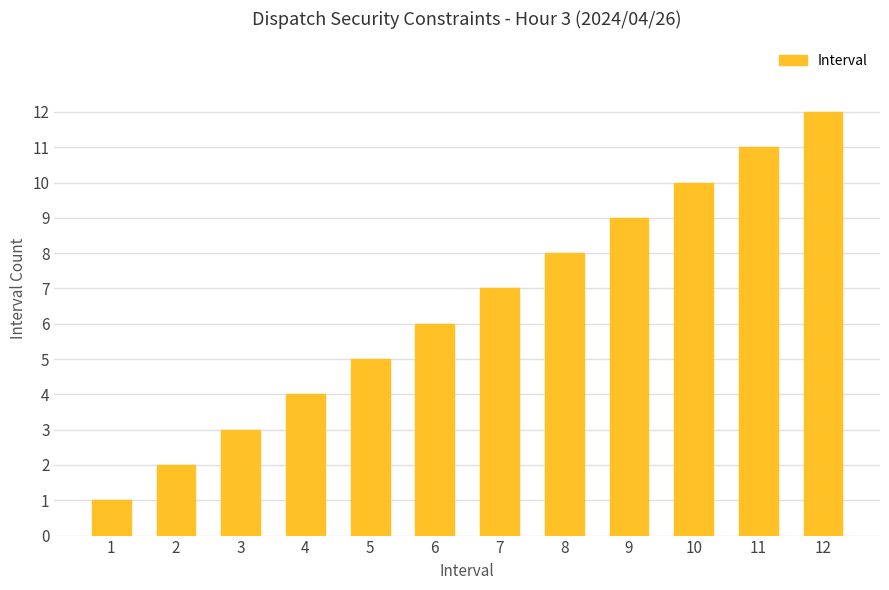

The value at 9 is 4. True or false?

False